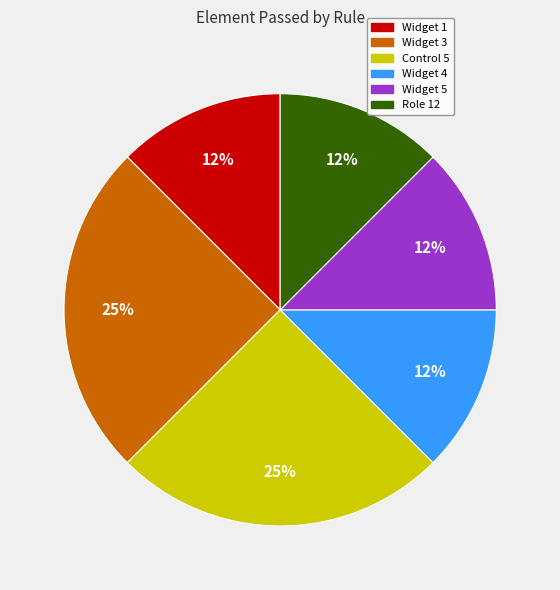

Between Widget 5 and Widget 3, which is larger?

Widget 3